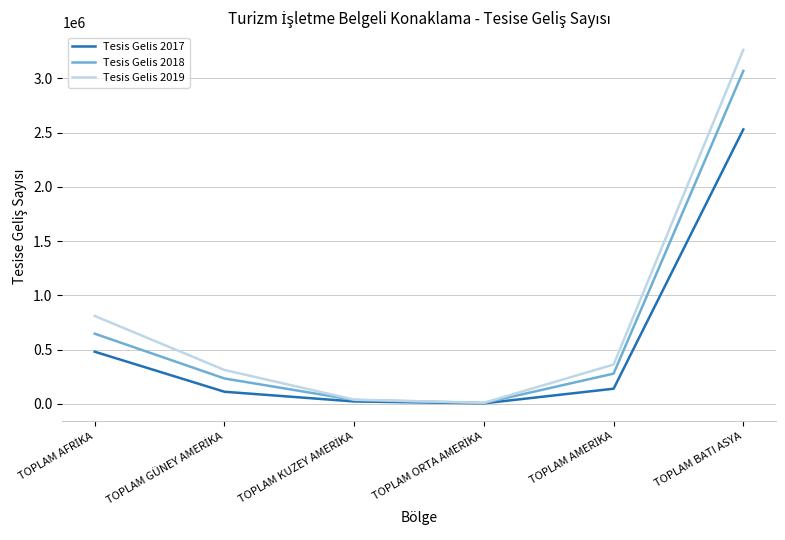

What is the sum of all Tesis Gelis 2019 values?

4798484